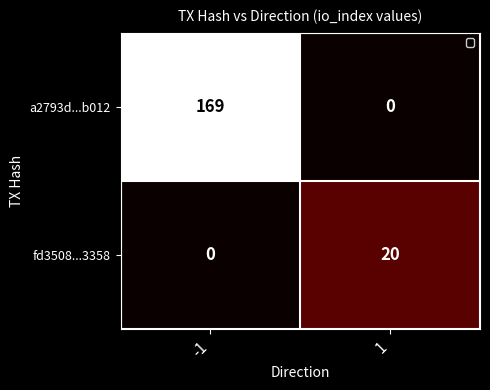

Reading right to left, list all the values displayed in this chart.

a2793d...b012: 0	169
fd3508...3358: 20	0